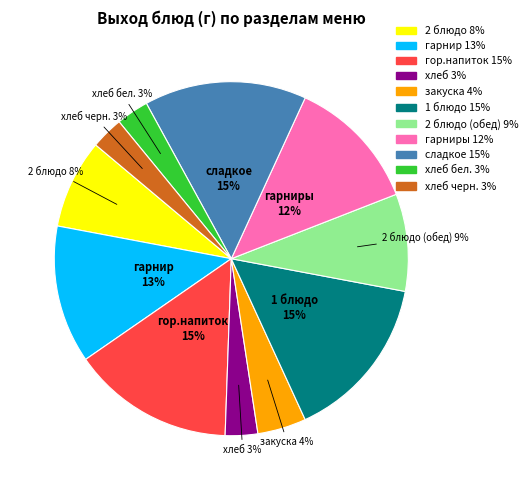

To the nearest percent, what is the average slice percentage?

9%